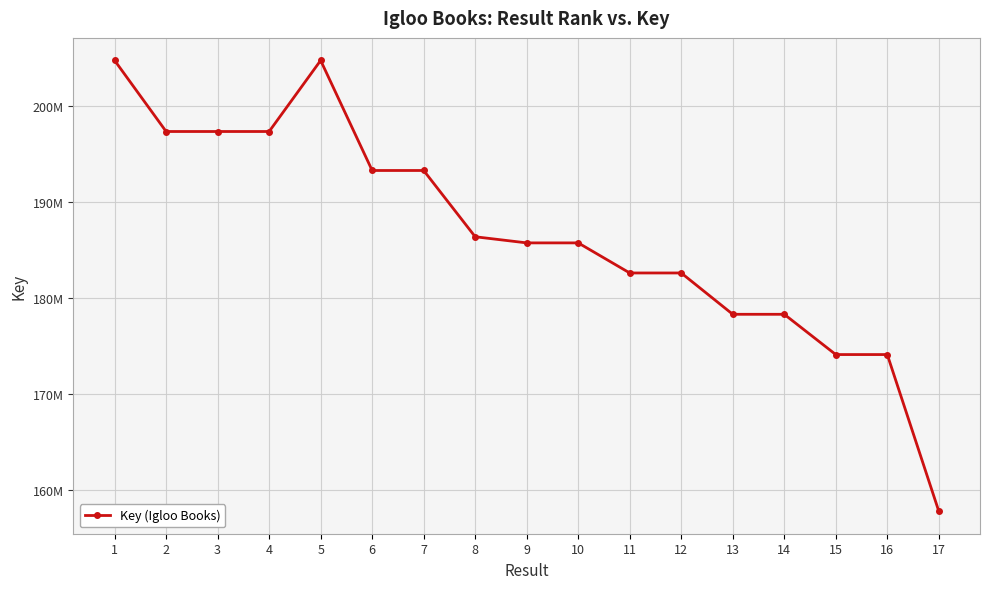

Does the chart have visible grid lines?

Yes